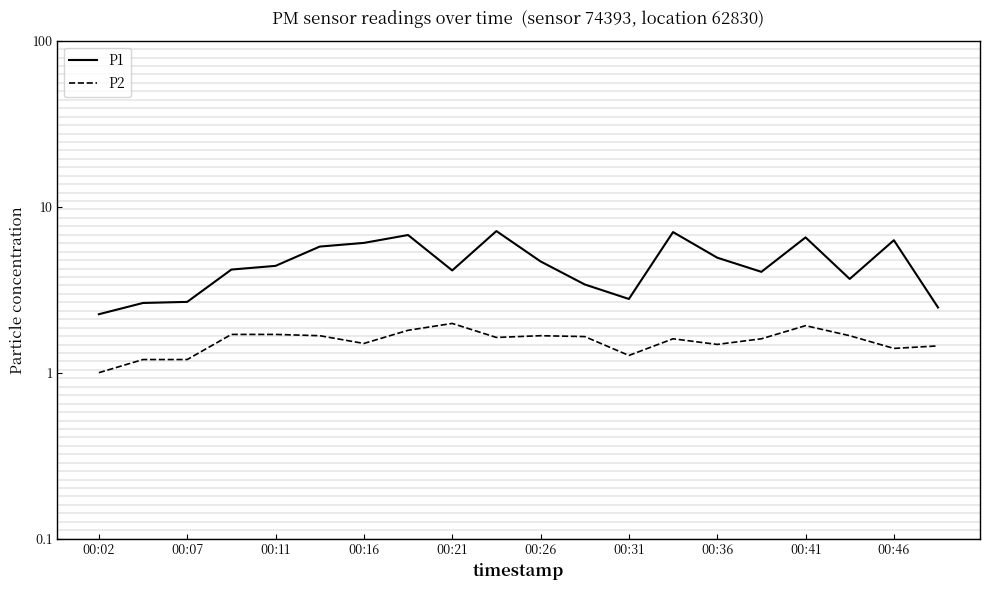

What is the difference between the maximum and minimum values in the P1 series?

4.9